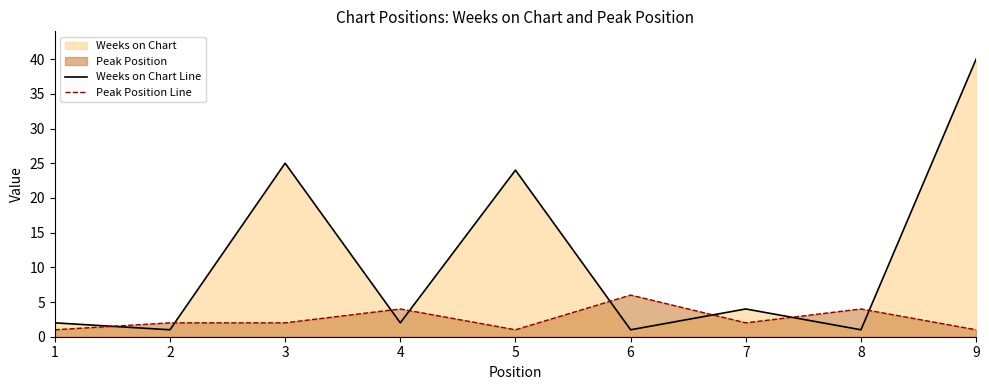

At how many categories does at least one series exceed 38?

1